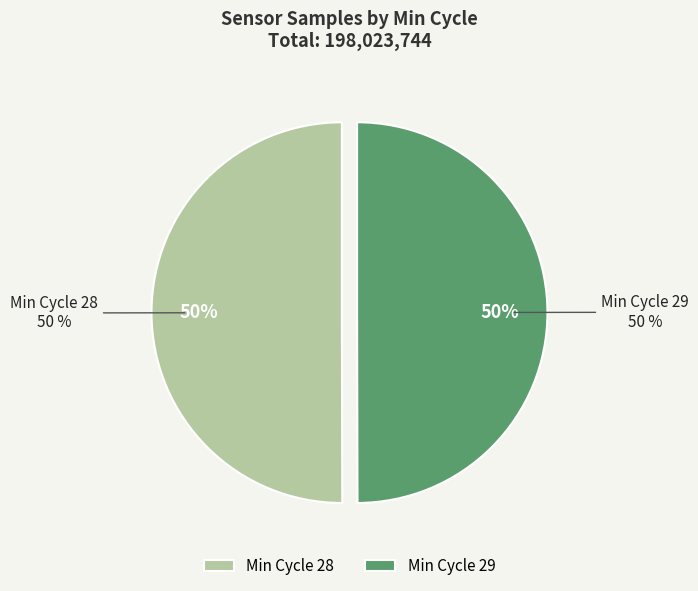

Between 28 and 28, which is larger?

28